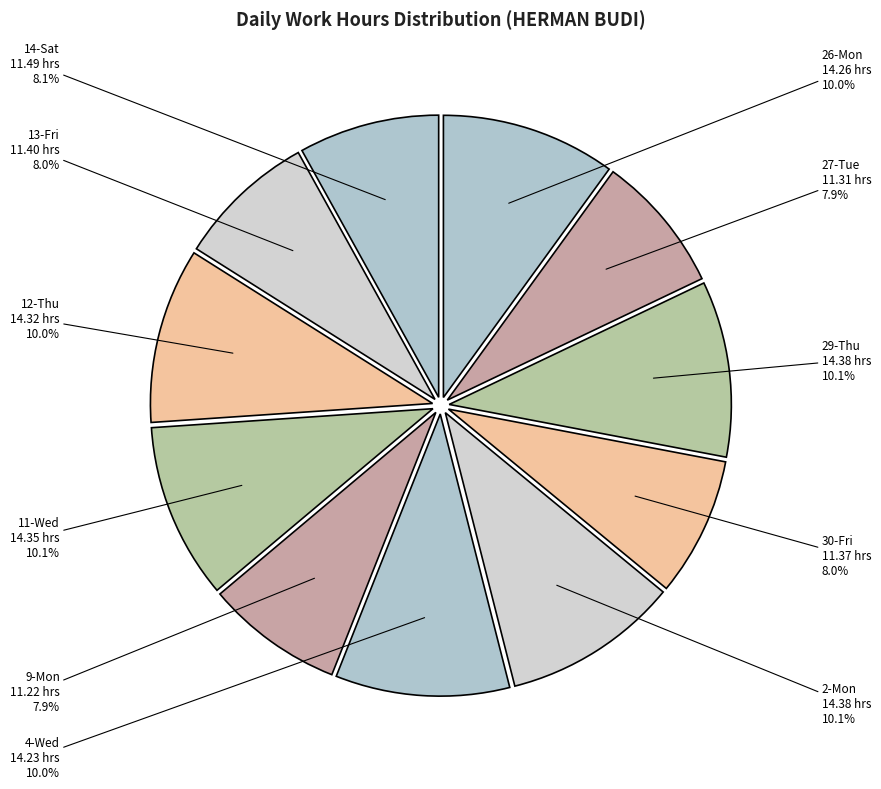

The 4-Wed slice represents 1% of the pie. True or false?

False